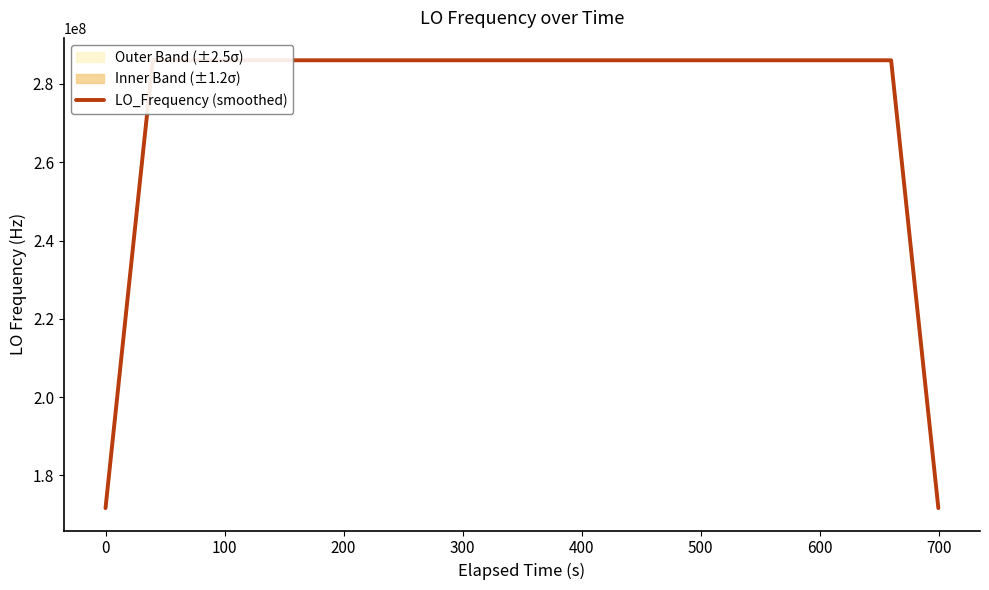

True or false: there are more than 0 points higher than both neighbors.

True